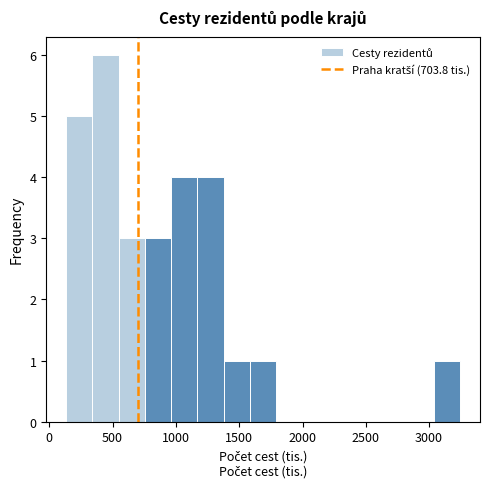

Reading left to right, list every bar in this chart as the range it spans on the x-axis followed by its height. Neither the bar edges nor the heights are printed on the chart, so give them approximately, as read against the axes.

150 to 350: 5
350 to 550: 6
550 to 750: 3
750 to 950: 3
950 to 1150: 4
1150 to 1400: 4
1400 to 1600: 1
1600 to 1800: 1
1800 to 2000: 0
2000 to 2200: 0
2200 to 2400: 0
2400 to 2600: 0
2600 to 2850: 0
2850 to 3050: 0
3050 to 3250: 1